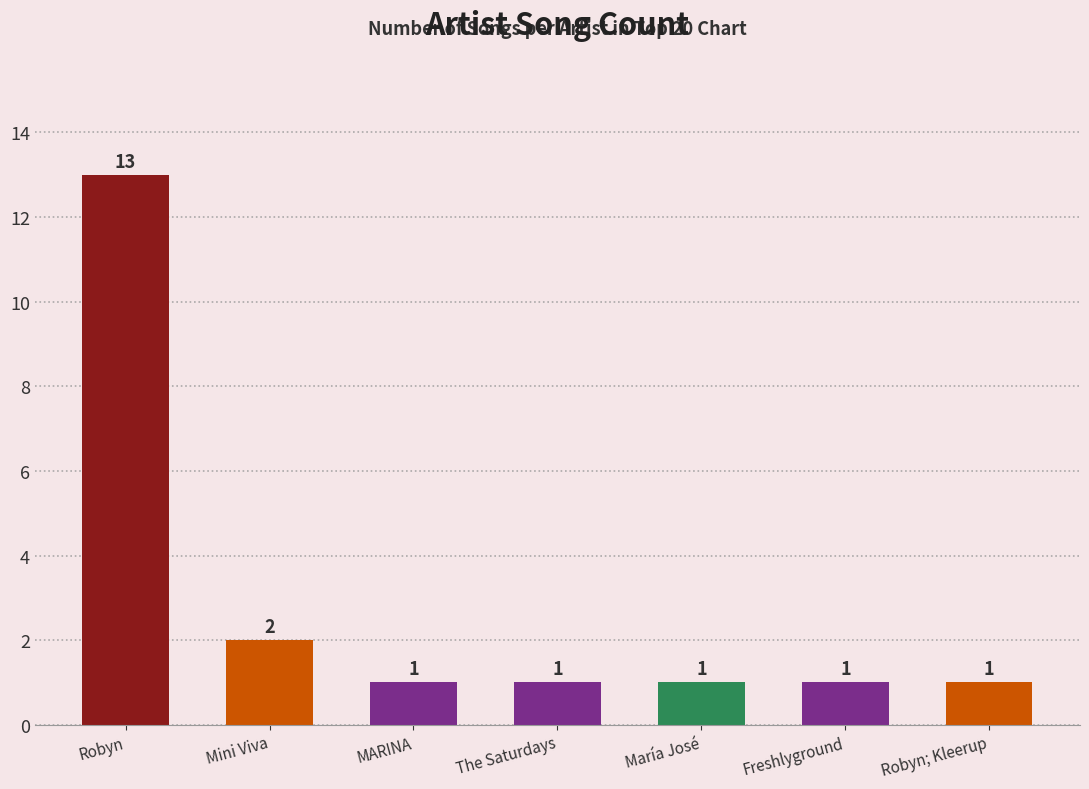

What is the label of the 3rd bar from the right?

María José